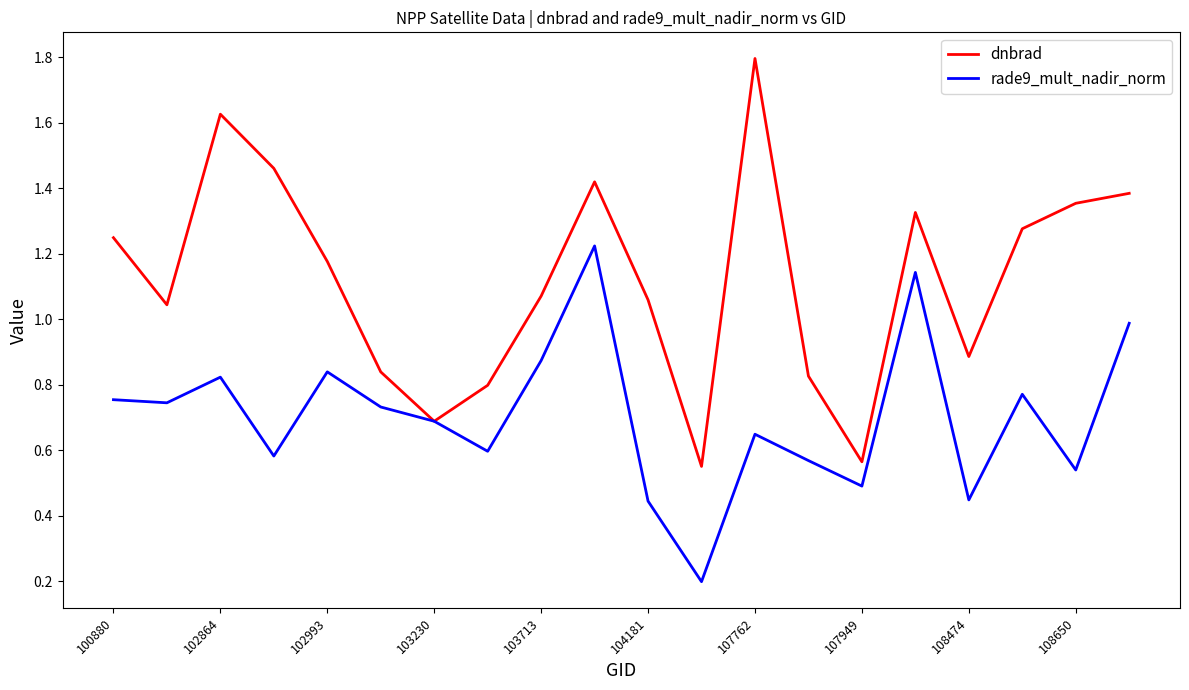

Rank the series by their maximum value, from highest to lowest.

dnbrad, rade9_mult_nadir_norm